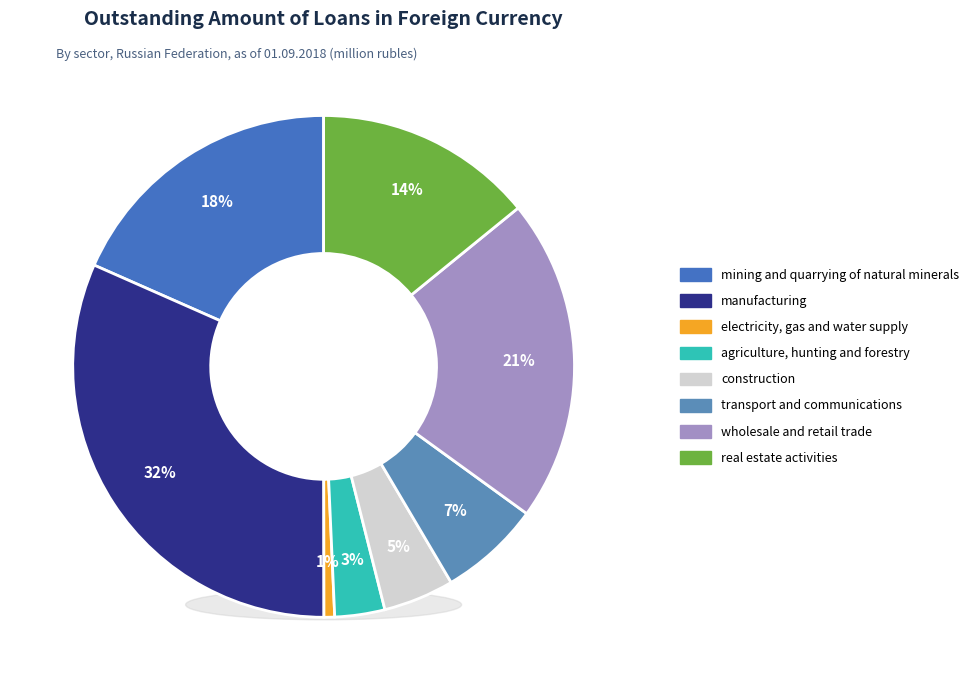

Count the number of slices in the pie.

8